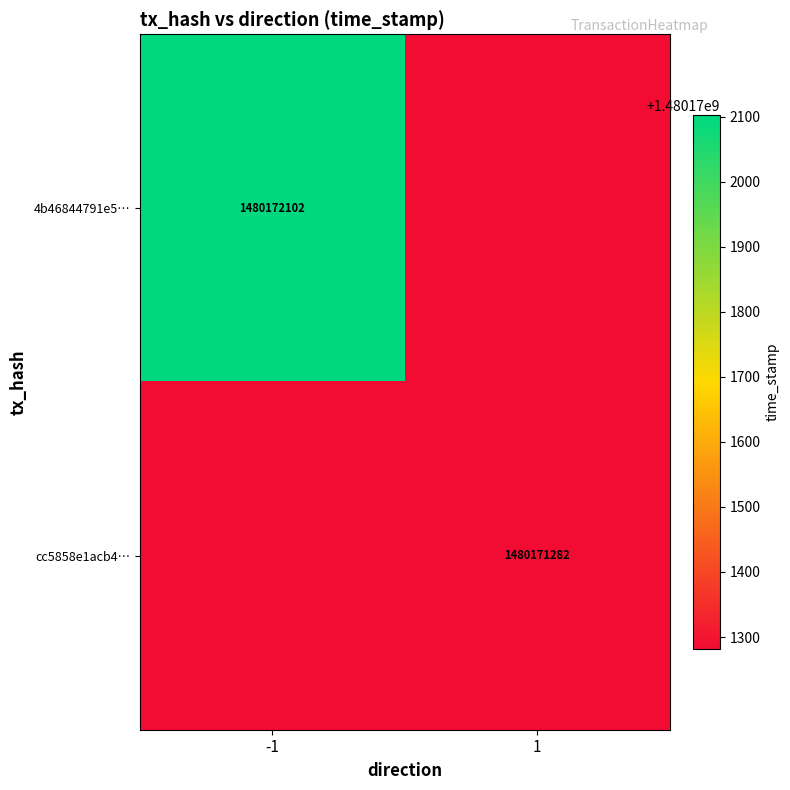

Which series has the widest spread of values?

4b46844791e54a0f60d29ea5b8b233421007849